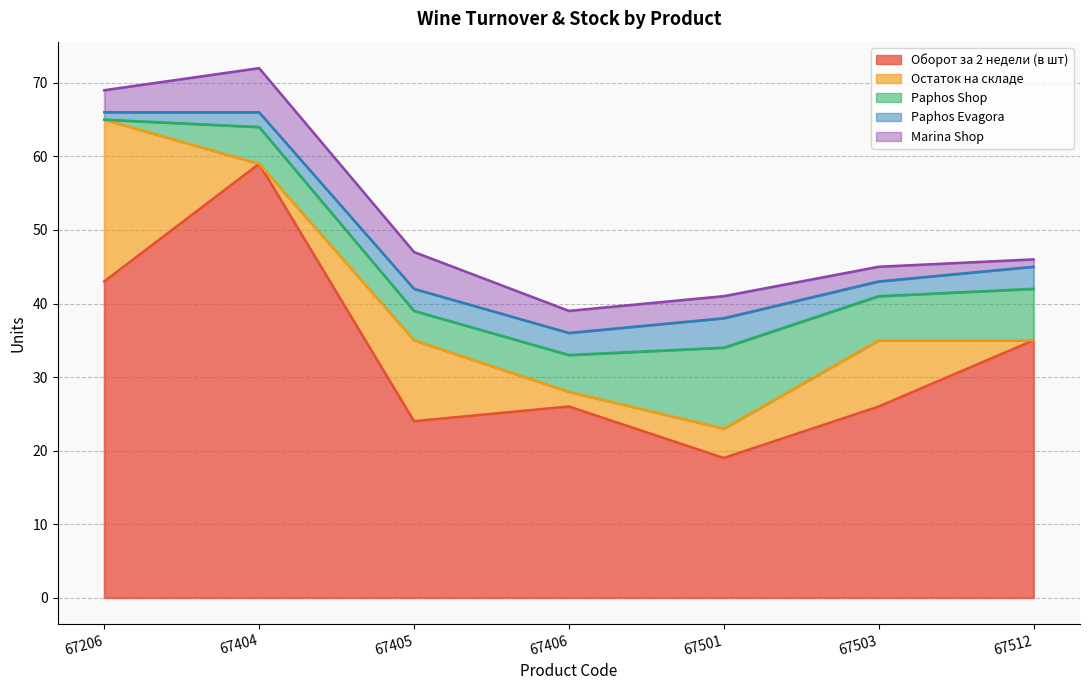

What is the total value across all series at 67406?

39